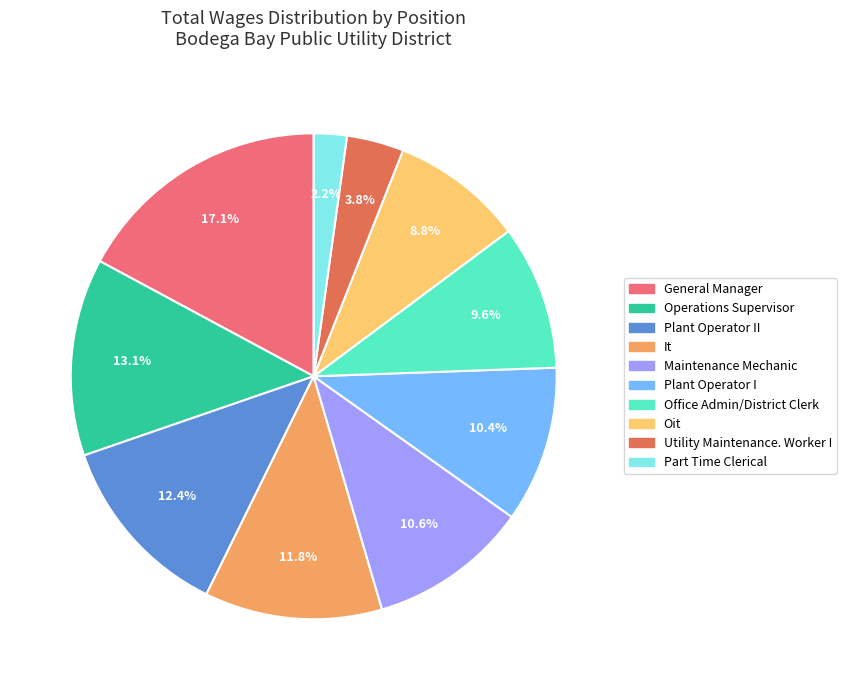

Does any single category account for the majority?

No